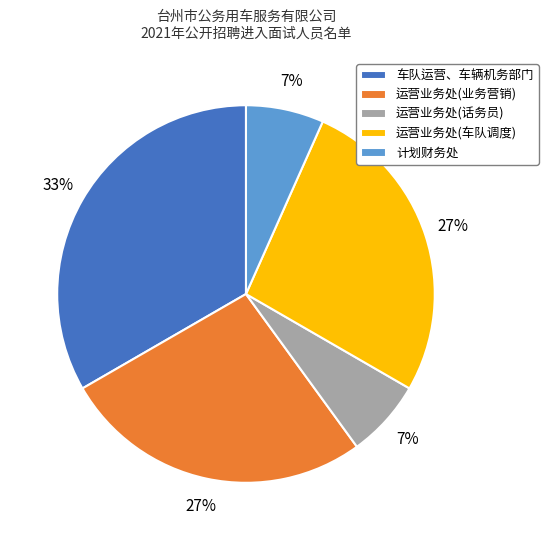

To the nearest percent, what portion does 运营业务处(车队调度) represent?

27%